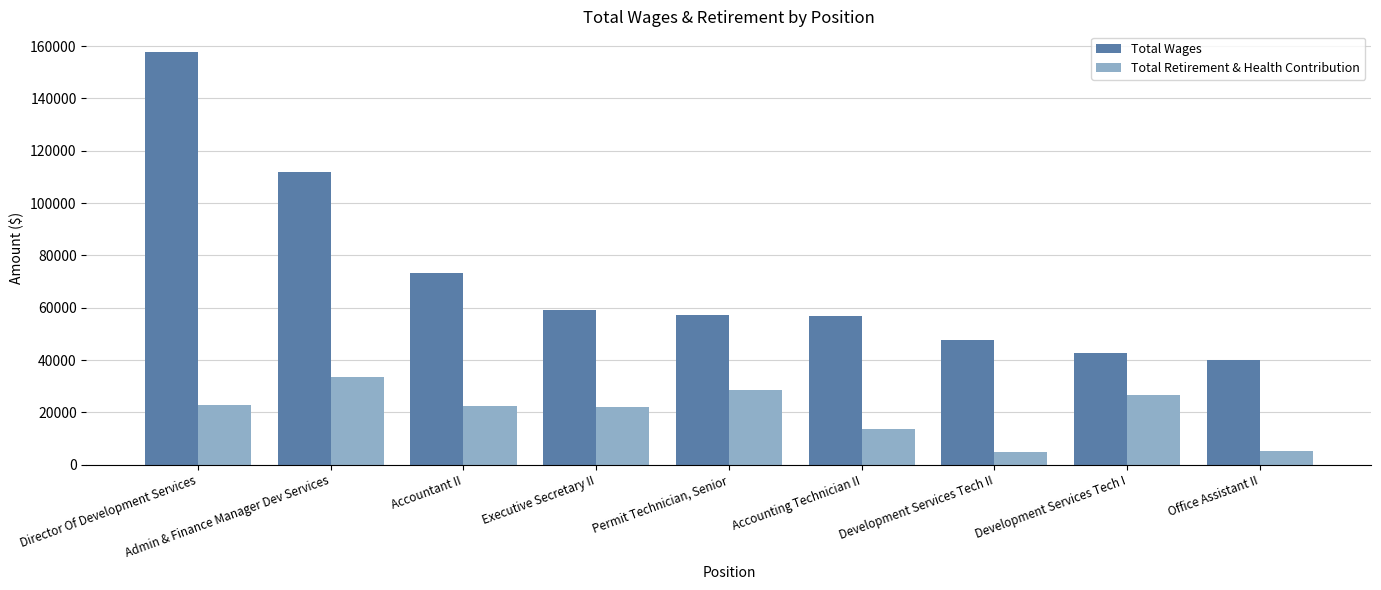

What is the difference between the second highest and second lowest values in the Total Wages series?

69267